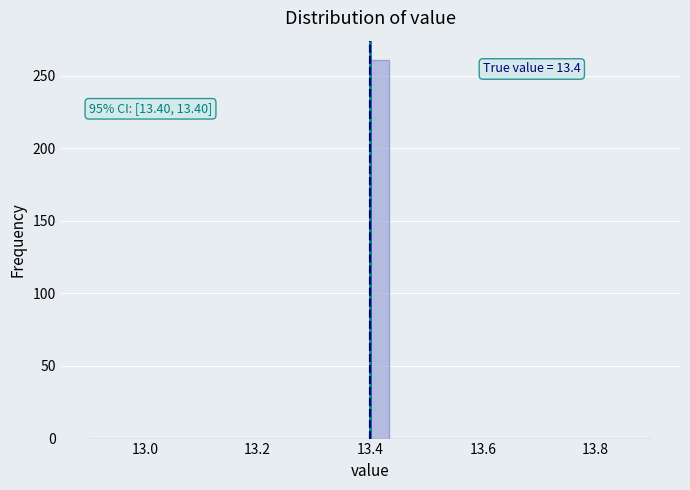

Read against the x-axis, roughly where is the centre of the tallest bar?

13.42